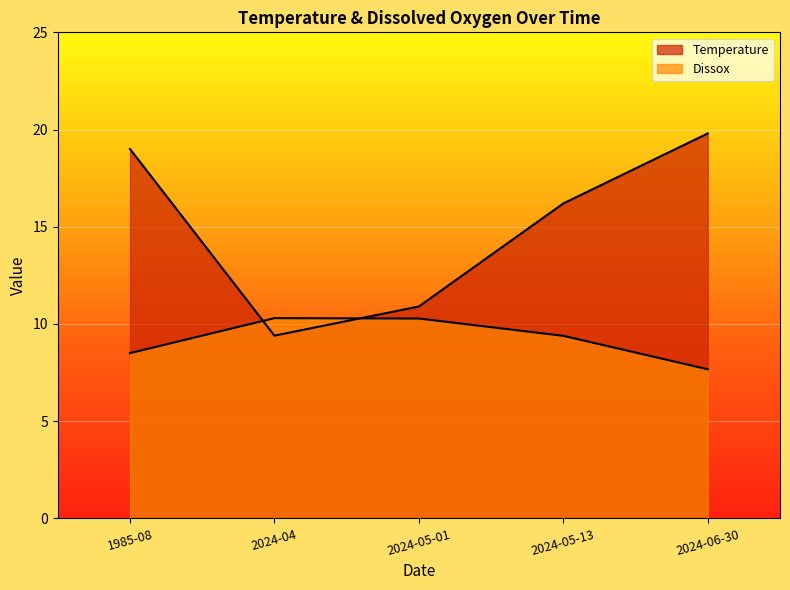

Rank the series by their average value, from highest to lowest.

Temperature, Dissox